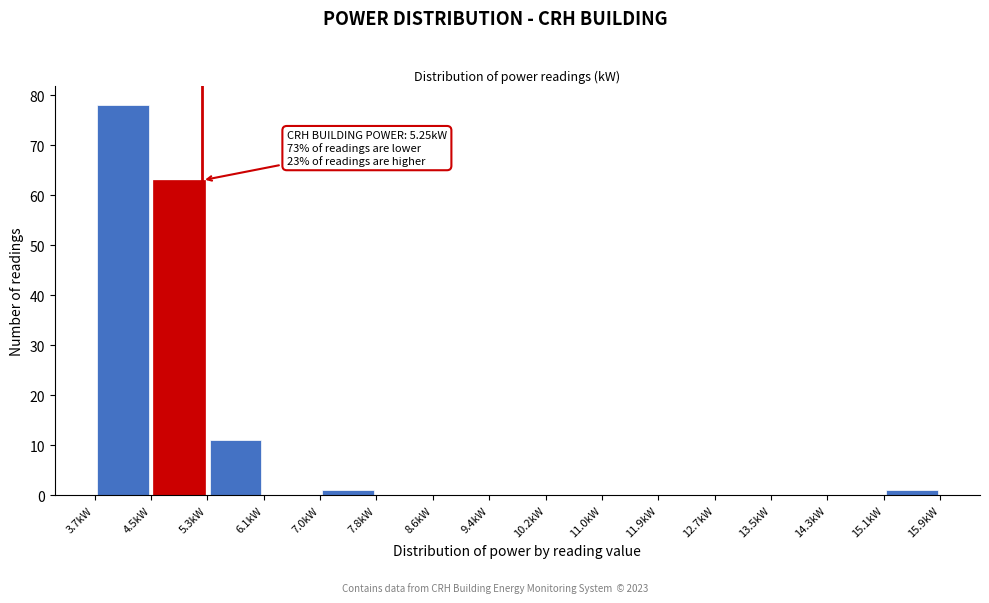

Over which range of the x-axis is the bar tallest?

3.7 to 4.5